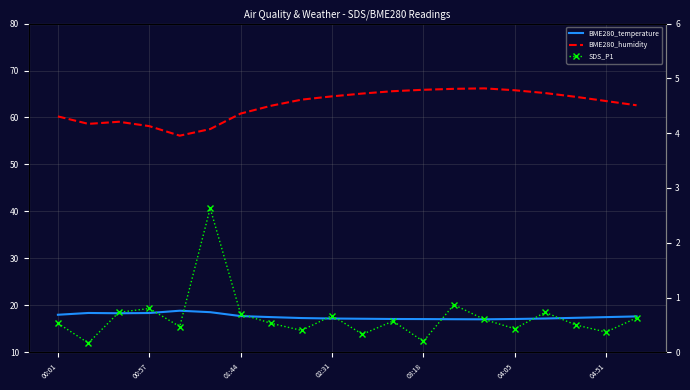

What is the spread (max minus min) of values at 17?

63.9